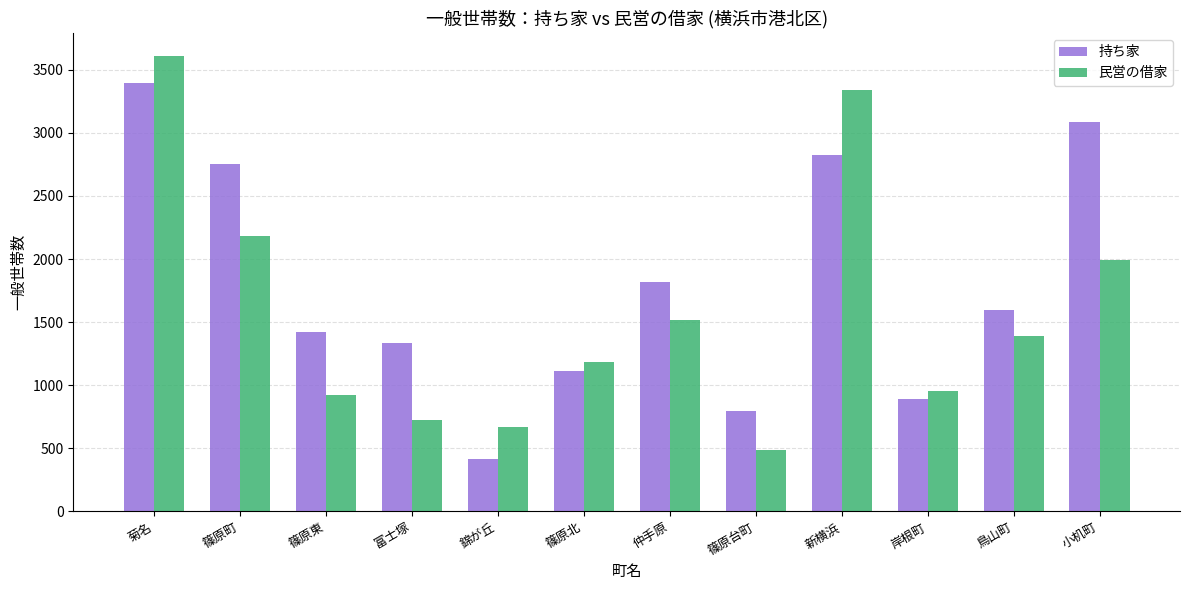

What is the label of the 7th bar from the right?

篠原北